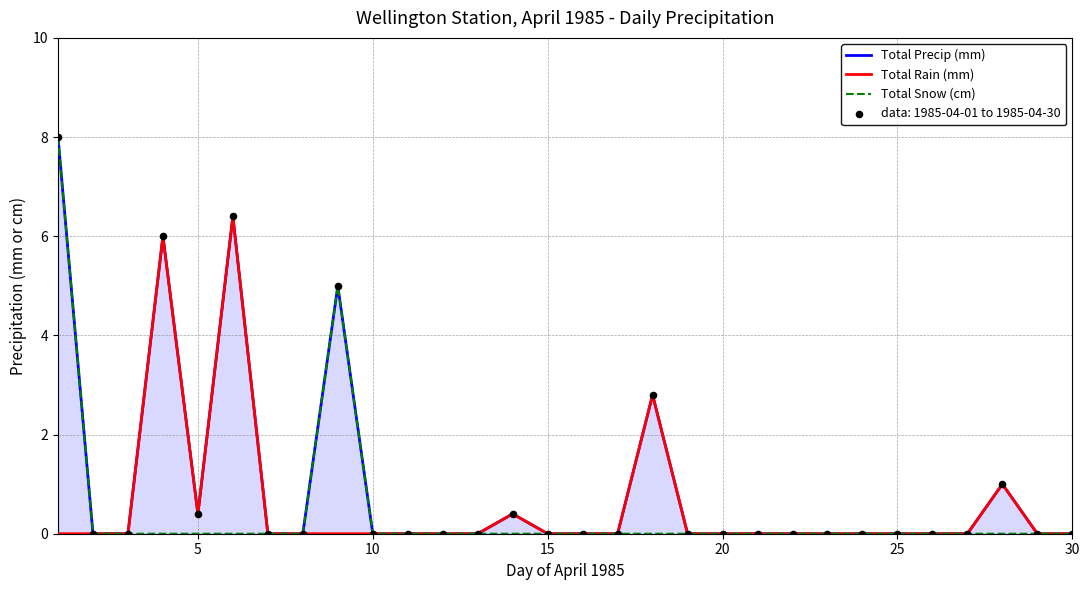

Which series has the largest total across all categories?

Total Precip (mm)